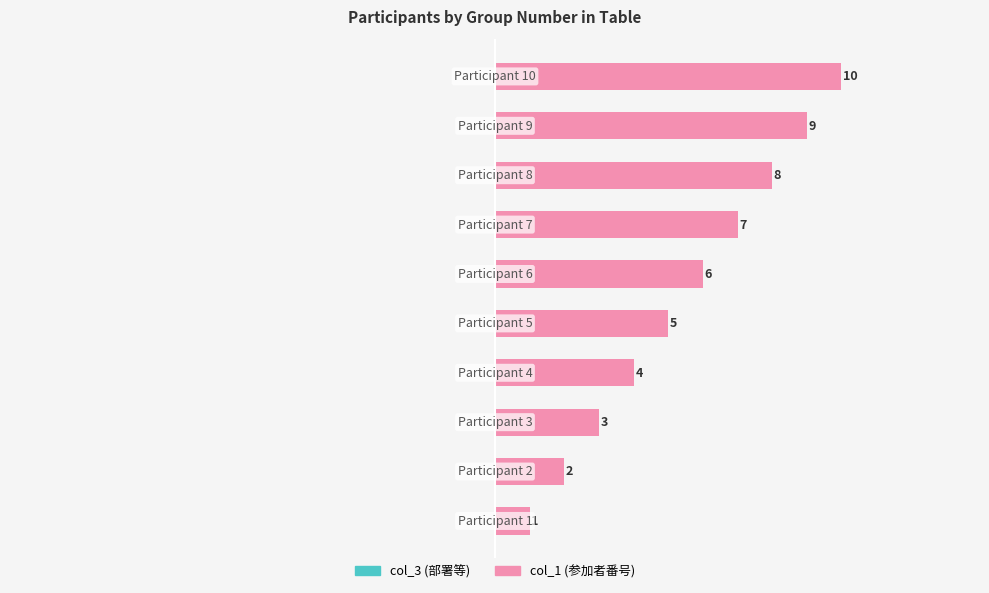

How many values are between 3 and 8?

6